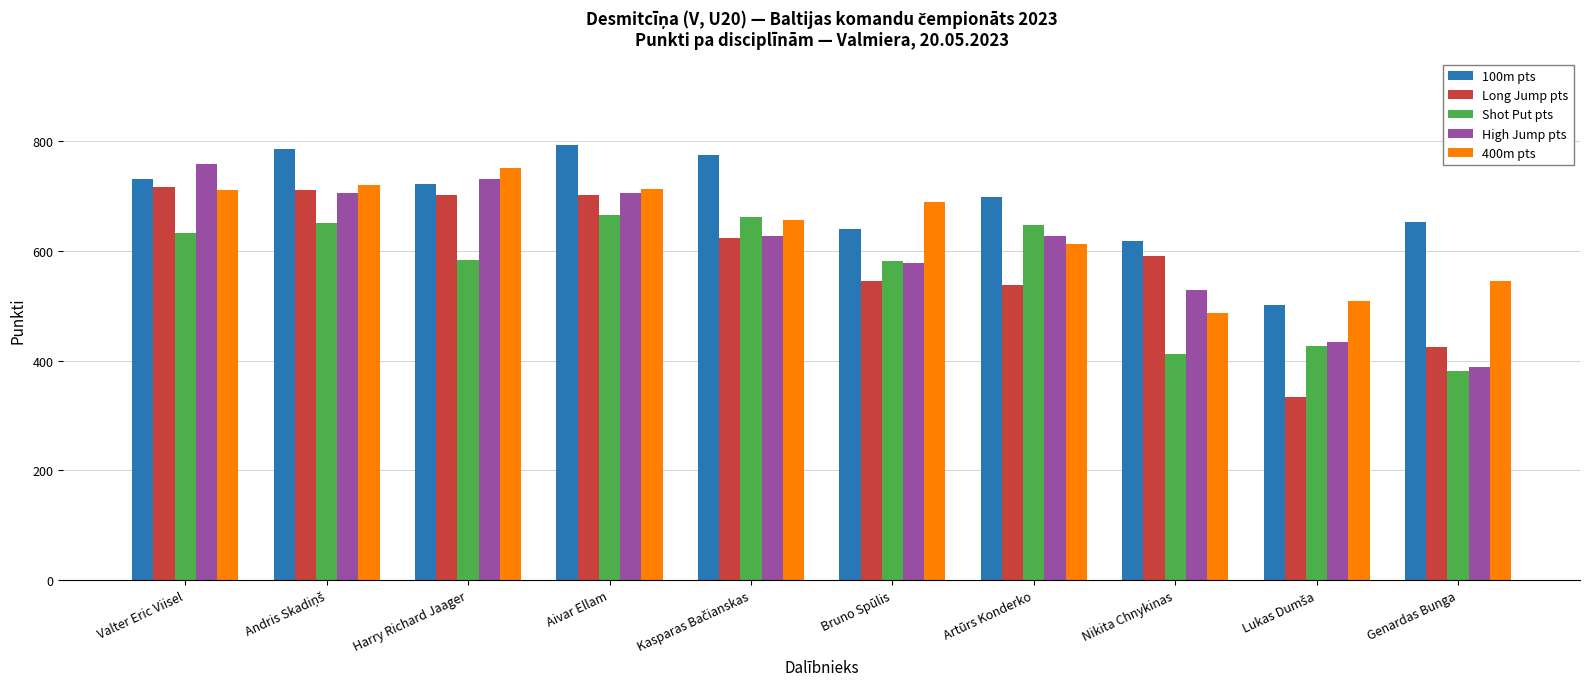

The value of Long Jump pts at Artūrs Konderko is 537. True or false?

True